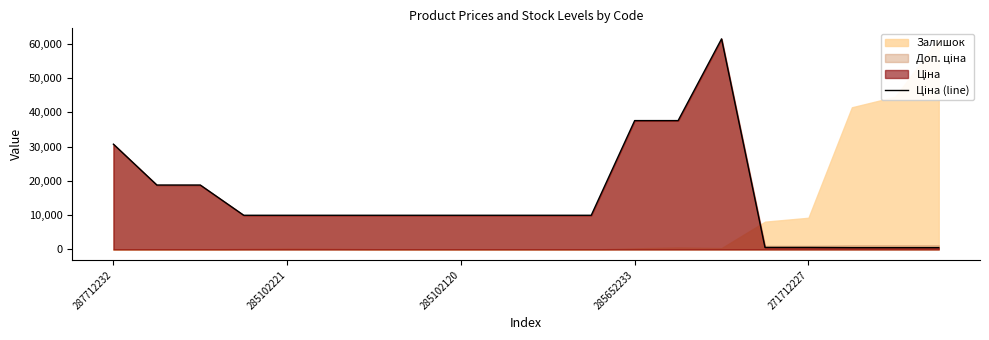

Where does the data first go above 9974?

287712232